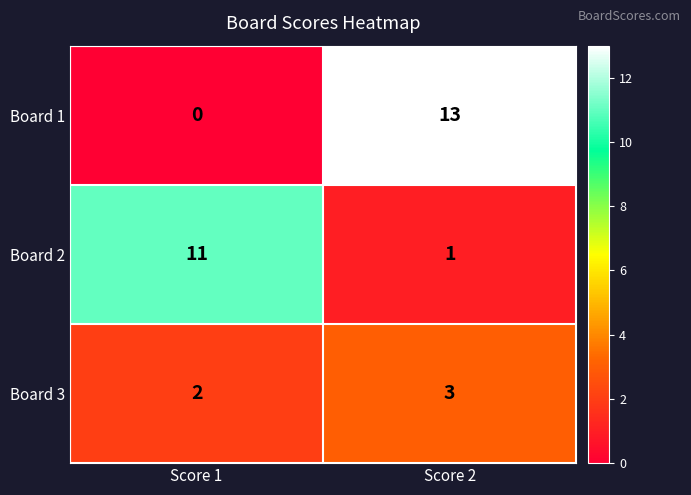

True or false: Board 3 has a value of 2 at Score 2.

False